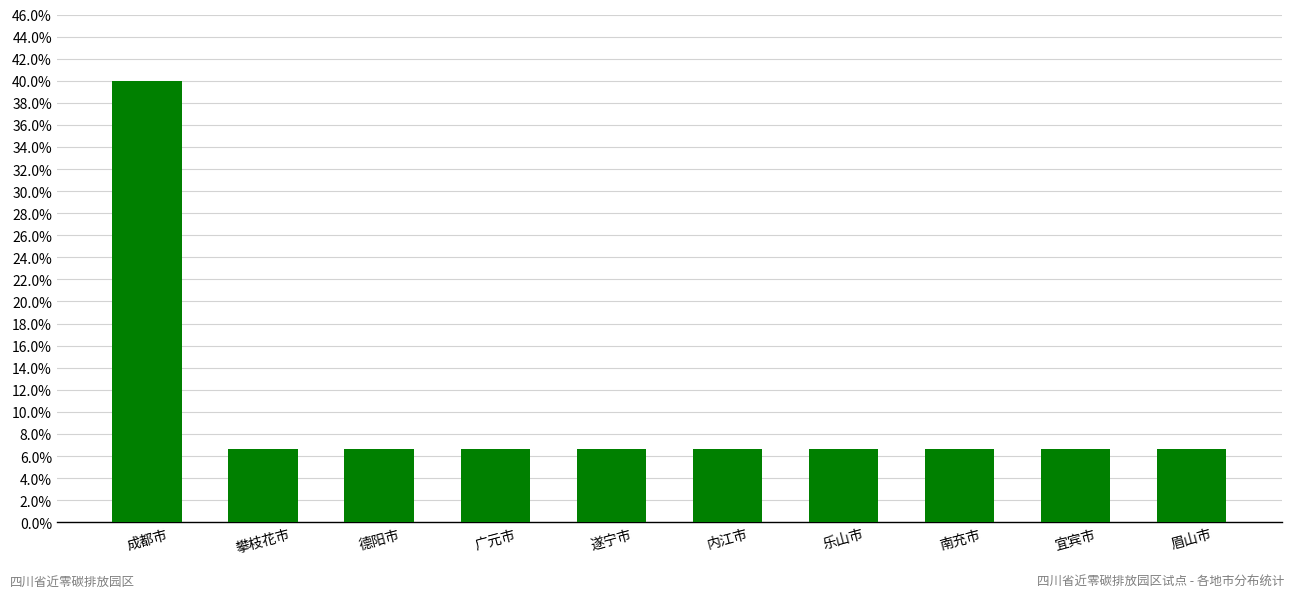

Does the chart contain any negative values?

No